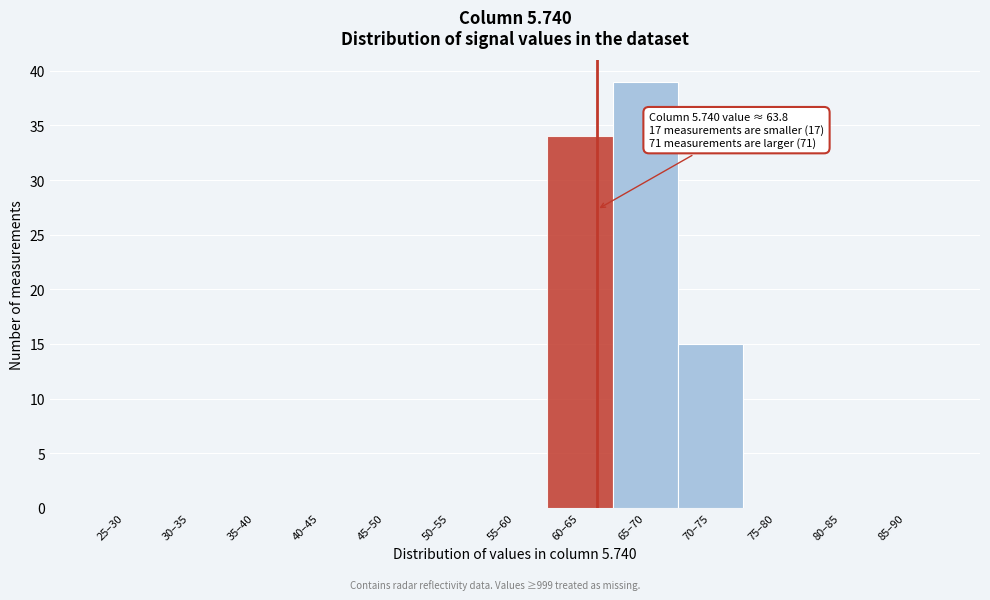

Reading left to right, extract all data points from this chart.

25–30=0	30–35=0	35–40=0	40–45=0	45–50=0	50–55=0	55–60=0	60–65=34	65–70=39	70–75=15	75–80=0	80–85=0	85–90=0